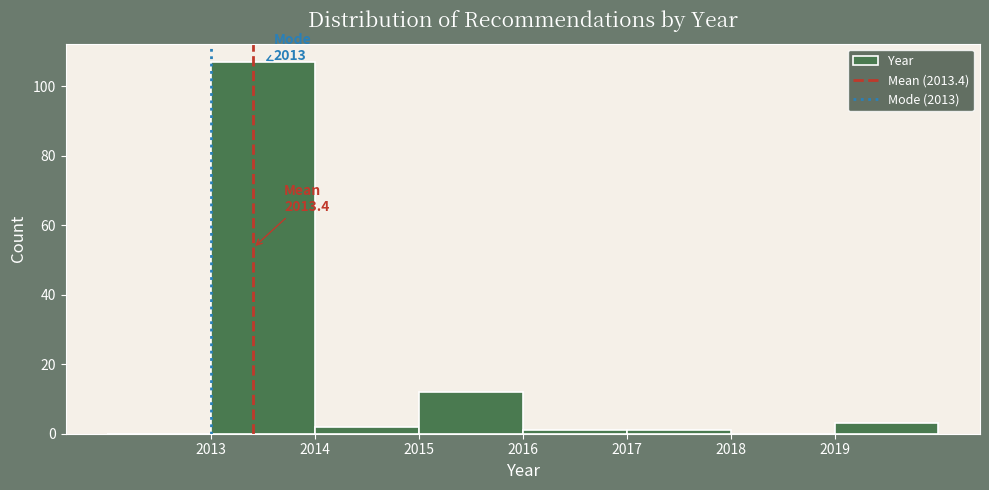

Which range on the x-axis has the tallest bar?

2013 to 2014